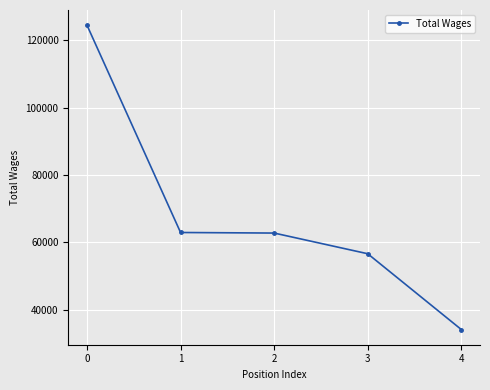

The chart shows a value of 124458 at 0. True or false?

True